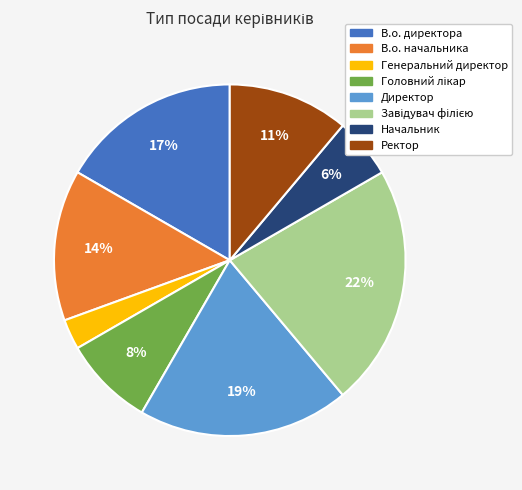

To the nearest percent, what is the difference between the largest and smallest slice percentages?

19%